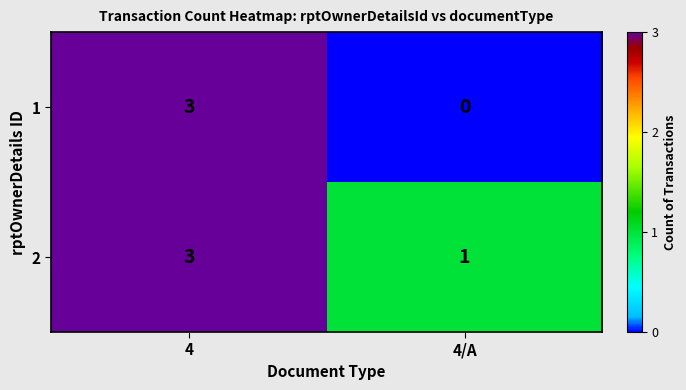

Where is 1 nearest to the value 1?

4/A